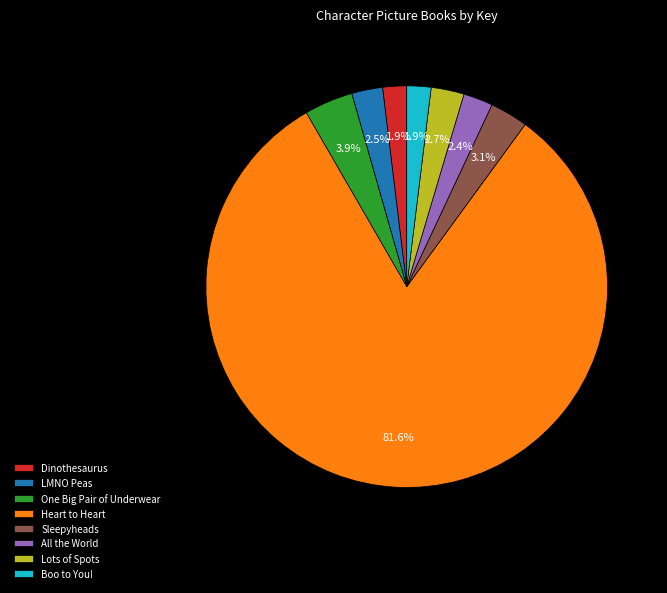

To the nearest percent, what is the combined percentage of Sleepyheads and One Big Pair of Underwear?

7%